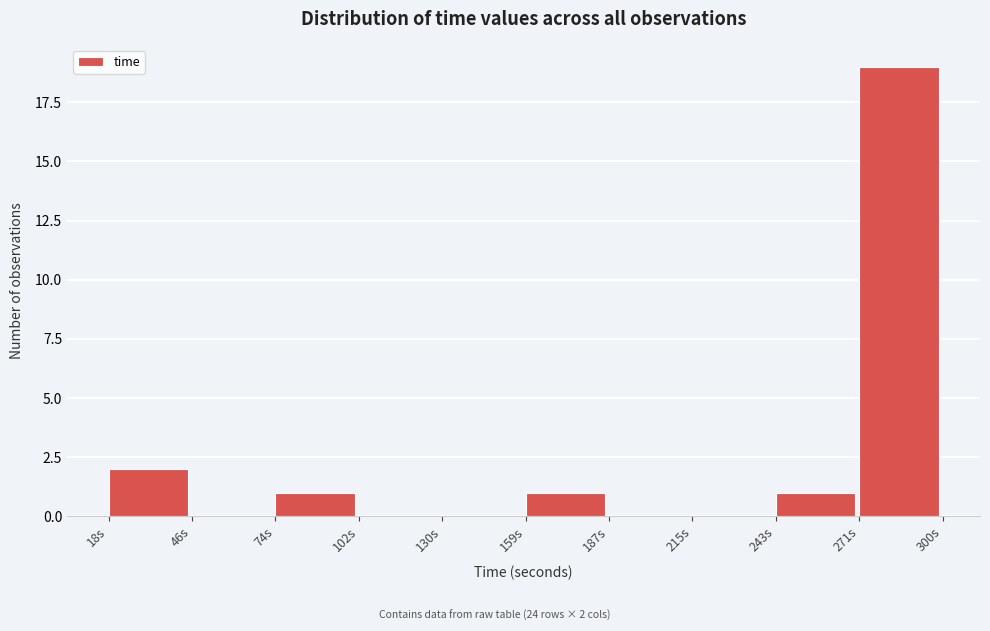

Which range on the x-axis has the tallest bar?

270 to 300